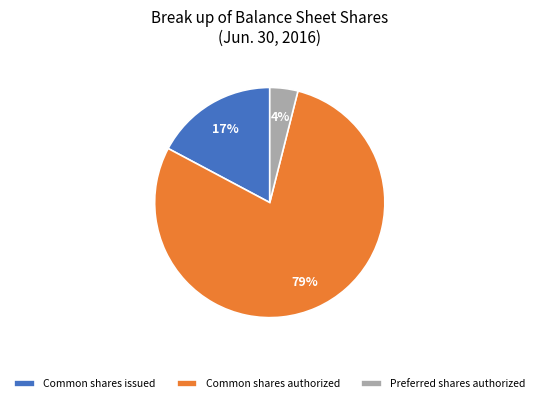

Which category accounts for the majority?

Common shares authorized